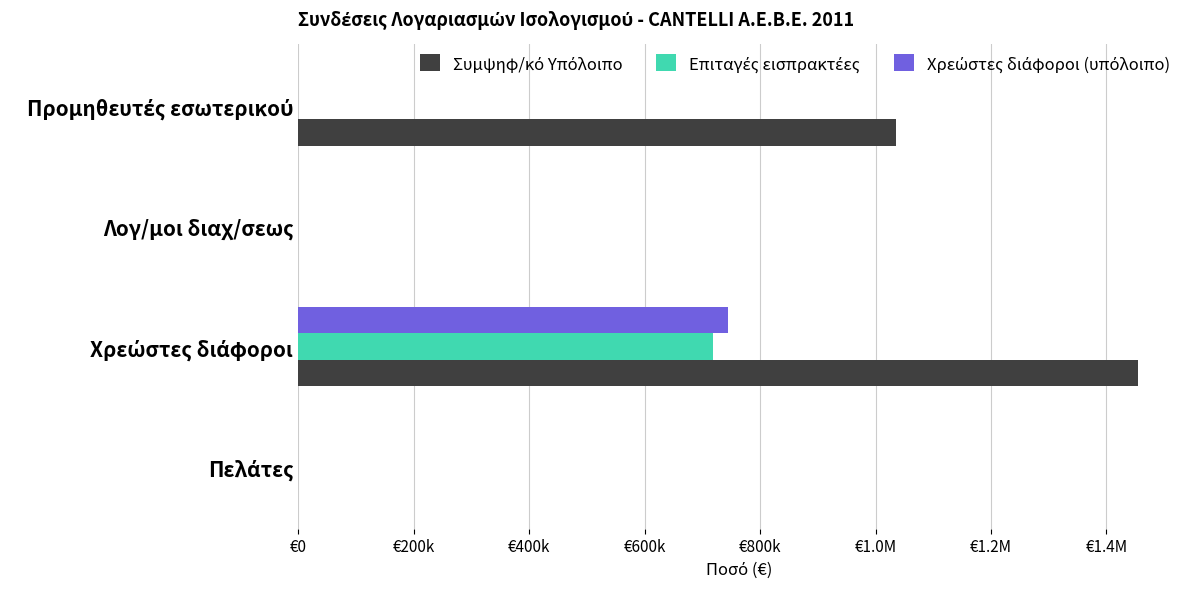

Does the chart contain stacked bars?

No